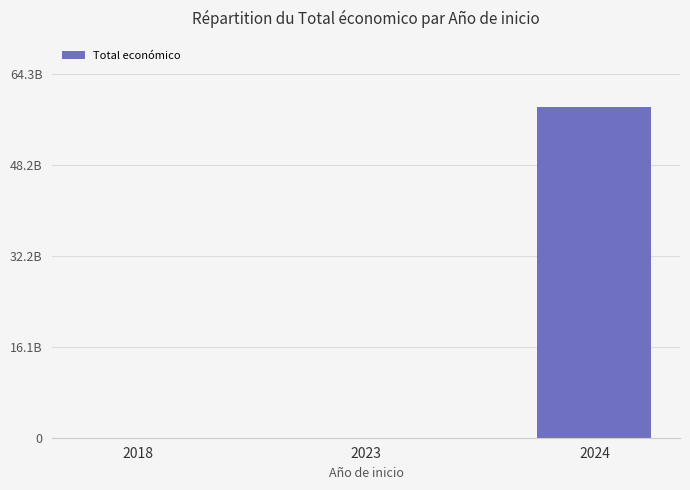

What is the smallest value displayed?

599883